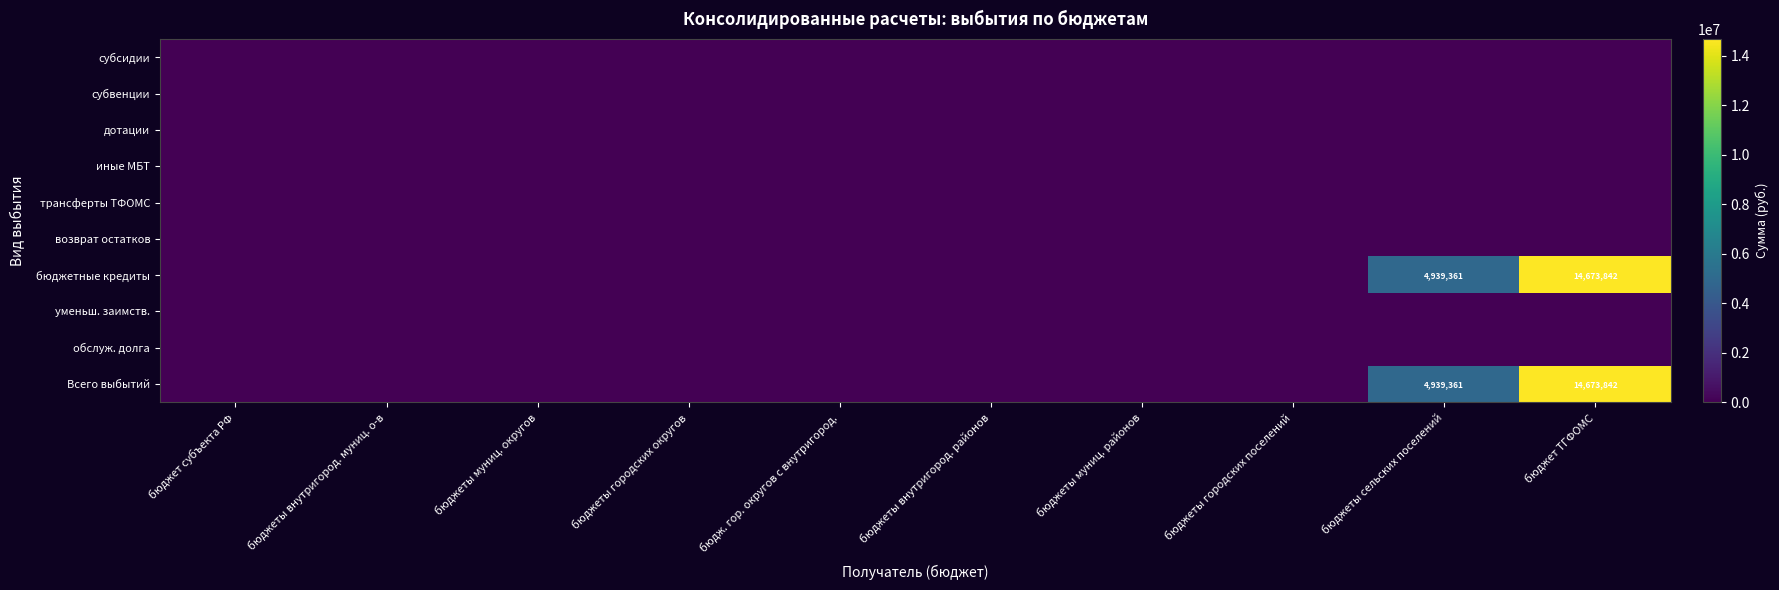

At which label is уменьш. заимств. closest to 0?

бюджет субъекта РФ